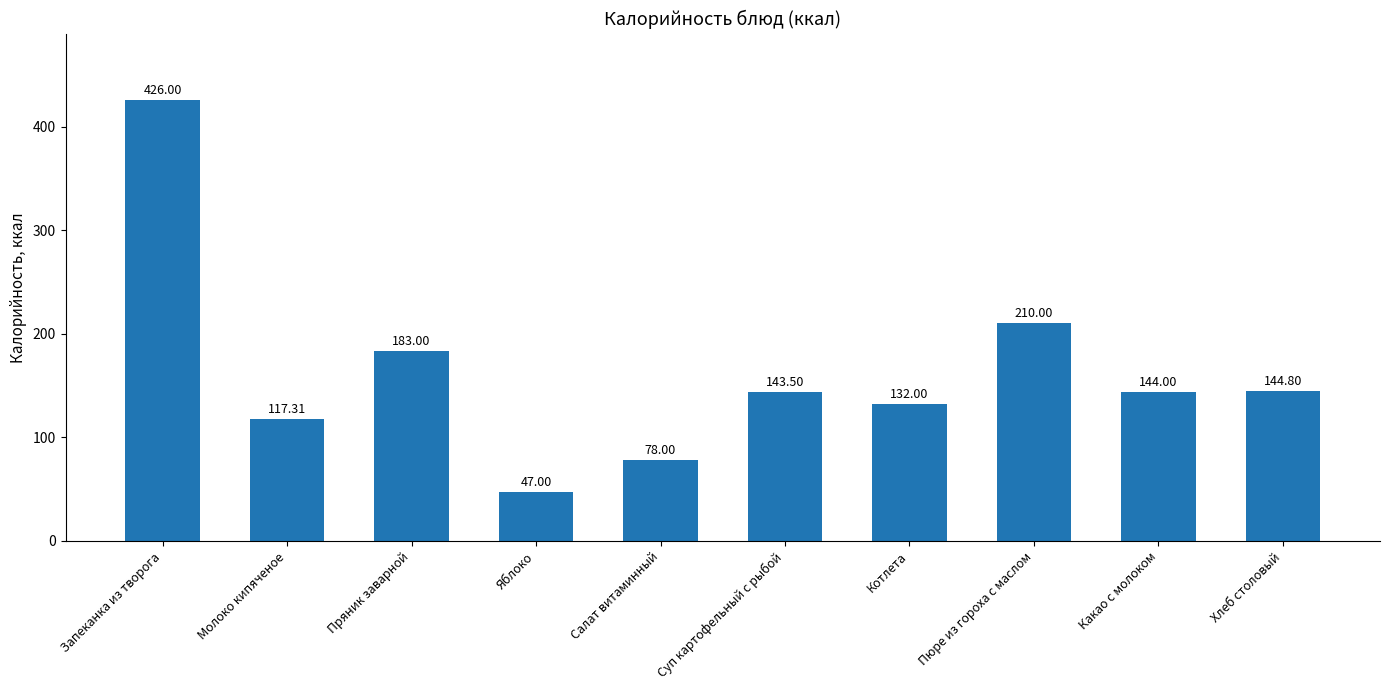

Are the bars horizontal?

No